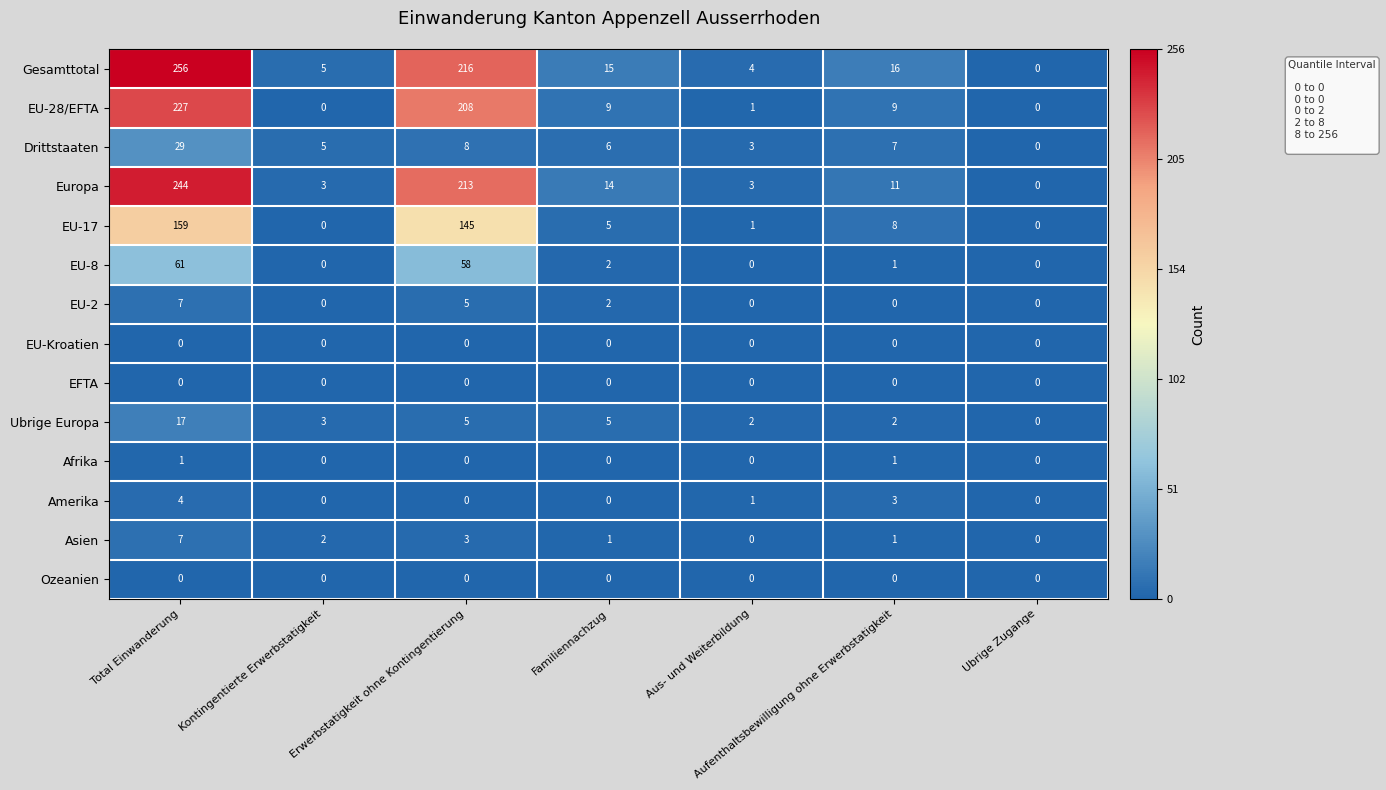

How many values in the EU-28/EFTA series are below 9?

3